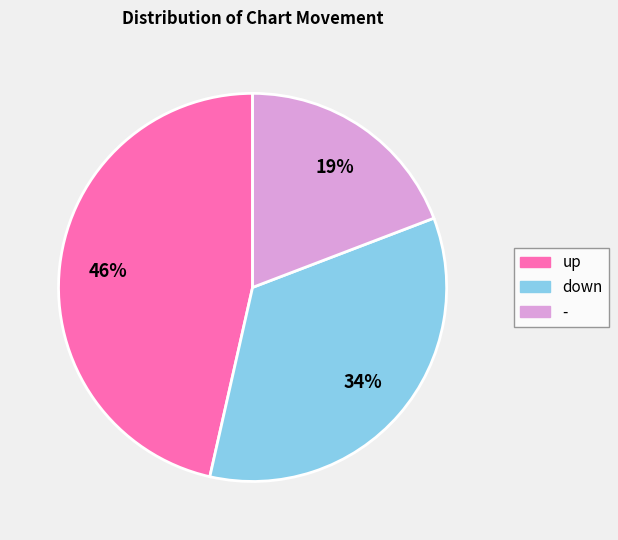

True or false: - accounts for 19% of the total.

True